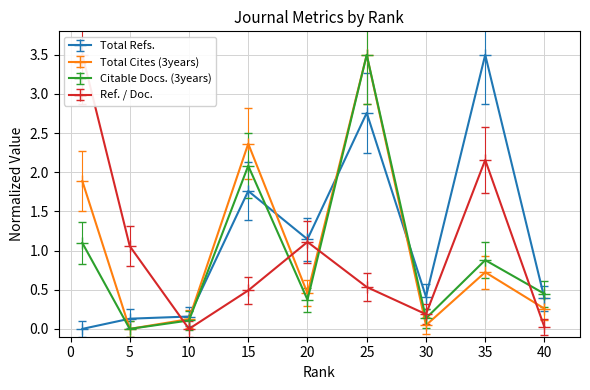

What is the difference between the Total Refs. values at 20 and 1?

1.1